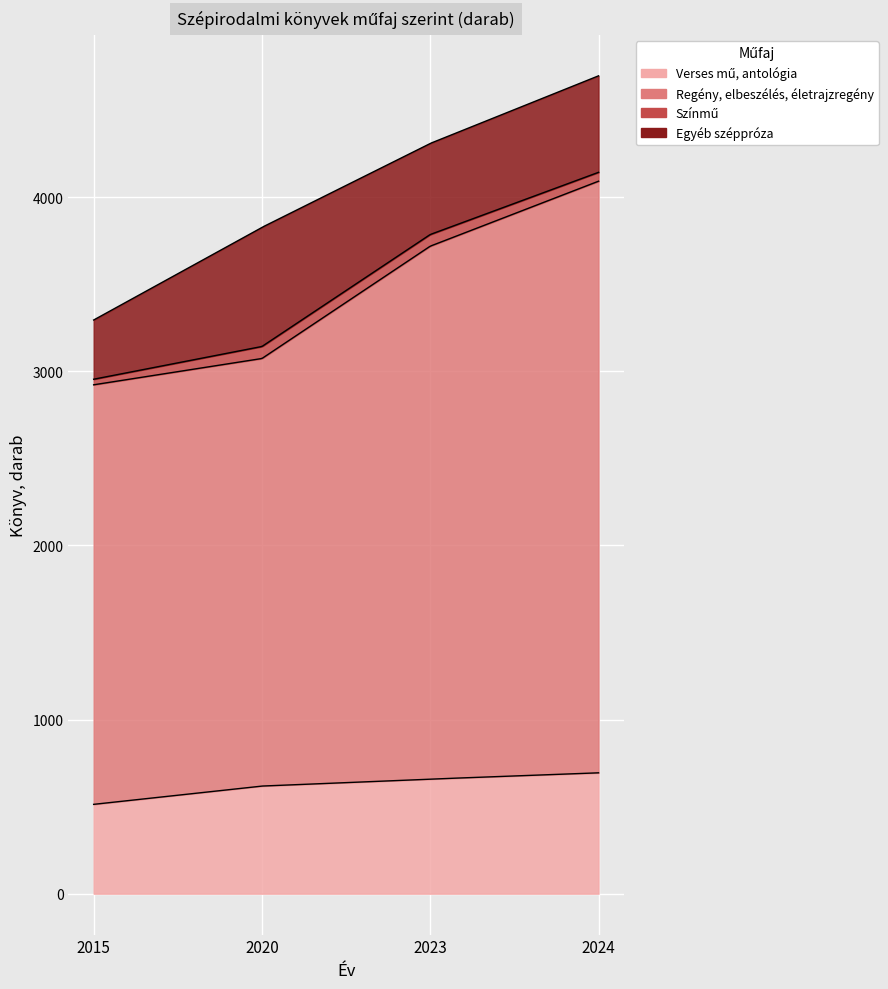

True or false: Verses mű, antológia has more than 1 points higher than both neighbors.

False